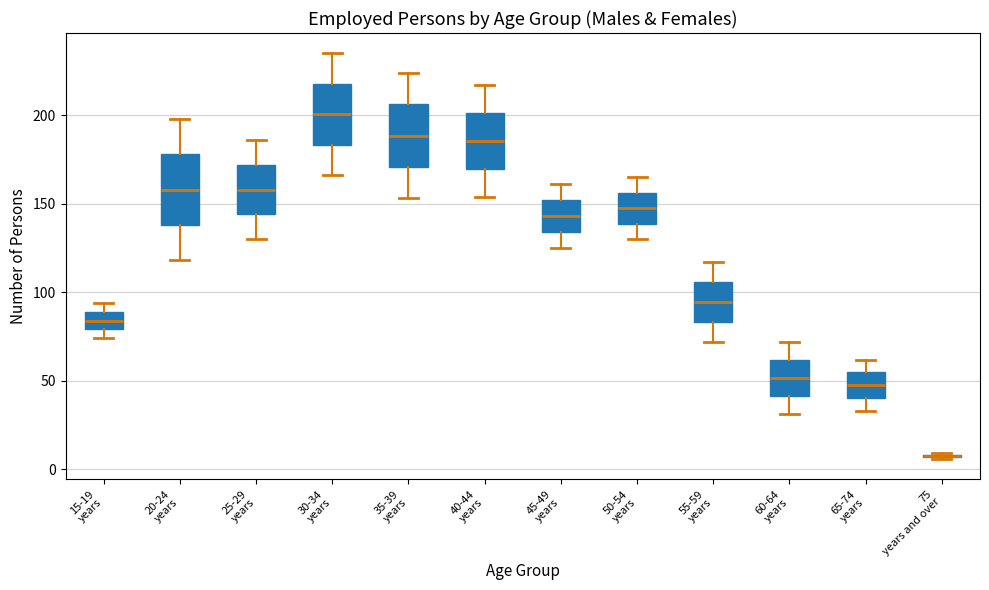

Reading left to right, transcribe this box plot: for each box, give where its median line is, the range the box spans, and where its two whiskers end, as read against the y-axis. The values are not printed on the chart, so give them approximately, as read against the axis.

15-19 years: median 85, box 80 to 90, whiskers 75 to 95
20-24 years: median 160, box 140 to 180, whiskers 120 to 200
25-29 years: median 160, box 145 to 170, whiskers 130 to 185
30-34 years: median 200, box 185 to 220, whiskers 165 to 235
35-39 years: median 190, box 170 to 205, whiskers 155 to 225
40-44 years: median 185, box 170 to 200, whiskers 155 to 215
45-49 years: median 145, box 135 to 150, whiskers 125 to 160
50-54 years: median 150, box 140 to 155, whiskers 130 to 165
55-59 years: median 95, box 85 to 105, whiskers 70 to 115
60-64 years: median 50, box 40 to 60, whiskers 30 to 70
65-74 years: median 50, box 40 to 55, whiskers 35 to 60
75 years and over: box collapsed to a line at 10, whiskers 5 to 10